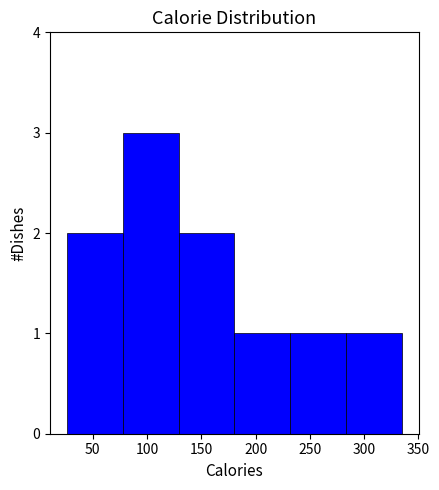

Reading left to right, list every bar in this chart as the range it spans on the x-axis followed by its height. Neither the bar edges nor the heights are printed on the chart, so give them approximately, as read against the axes.

26.0 to 77.5: 2
77.5 to 129.0: 3
129.0 to 180.5: 2
180.5 to 232.0: 1
232.0 to 283.5: 1
283.5 to 335.0: 1